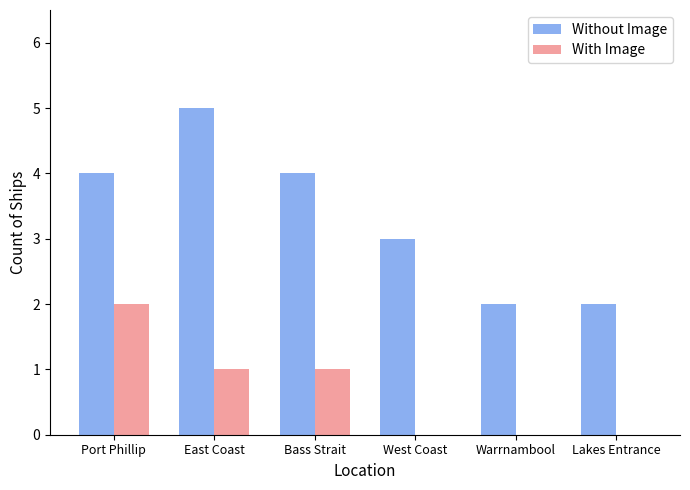

Which series has the widest spread of values?

Without Image